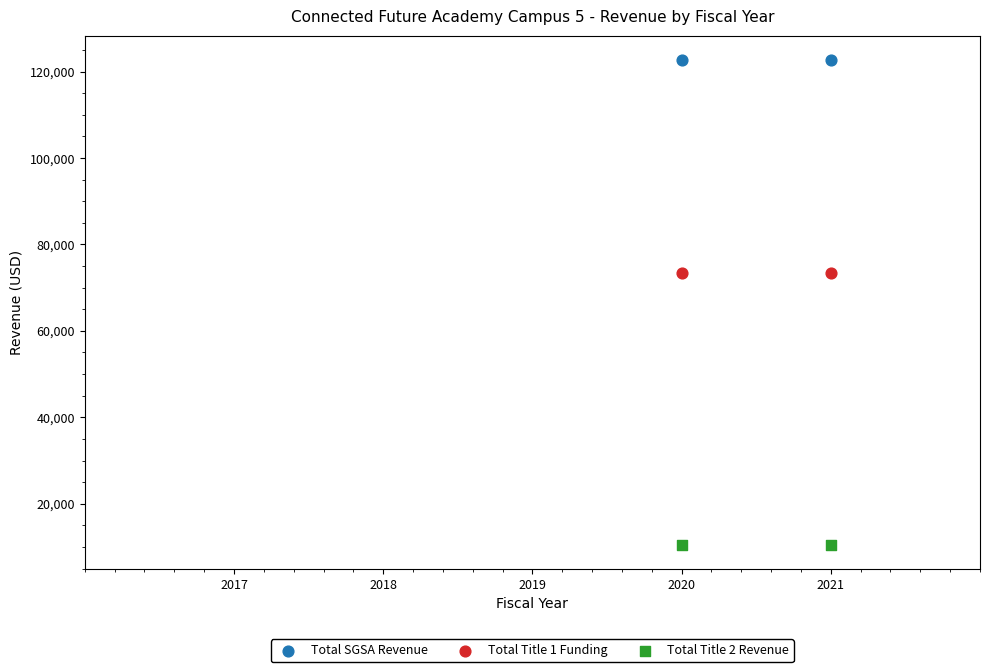

Across all data points, what is the average X value?

2020